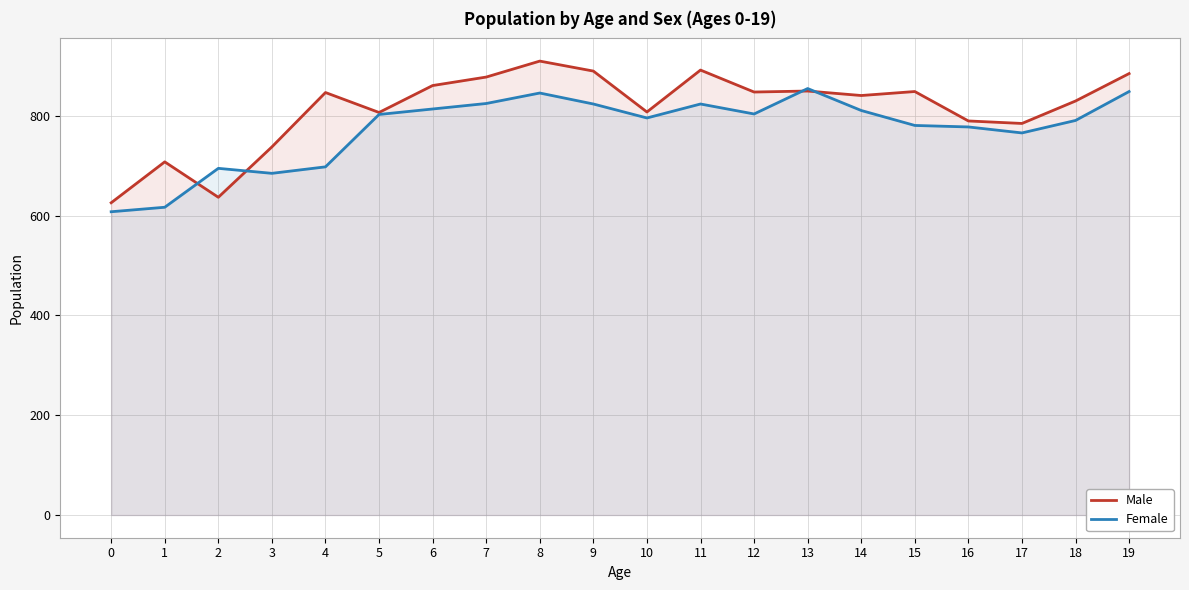

Which series has the widest spread of values?

Male